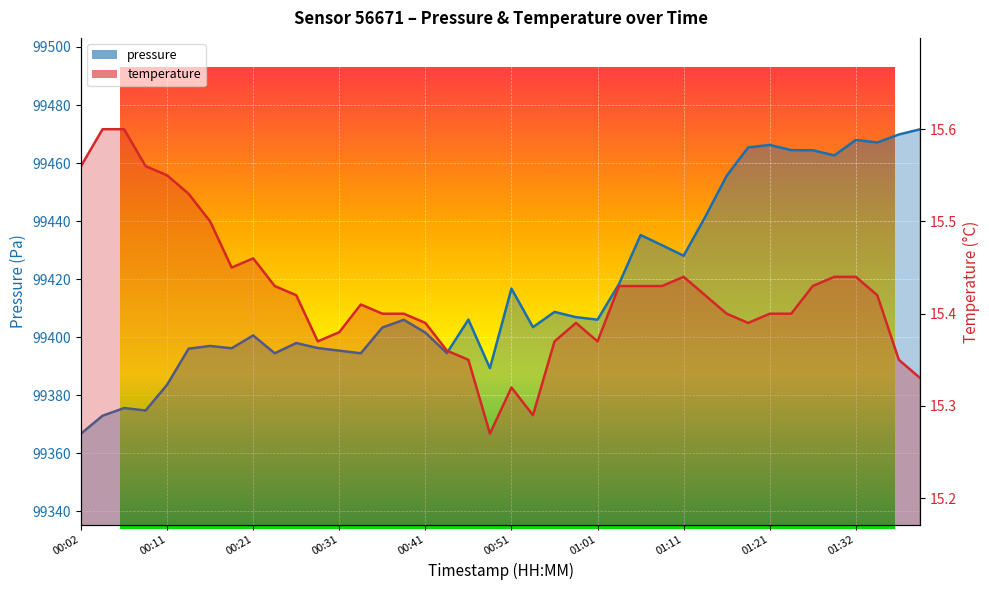

Which series has the widest spread of values?

pressure